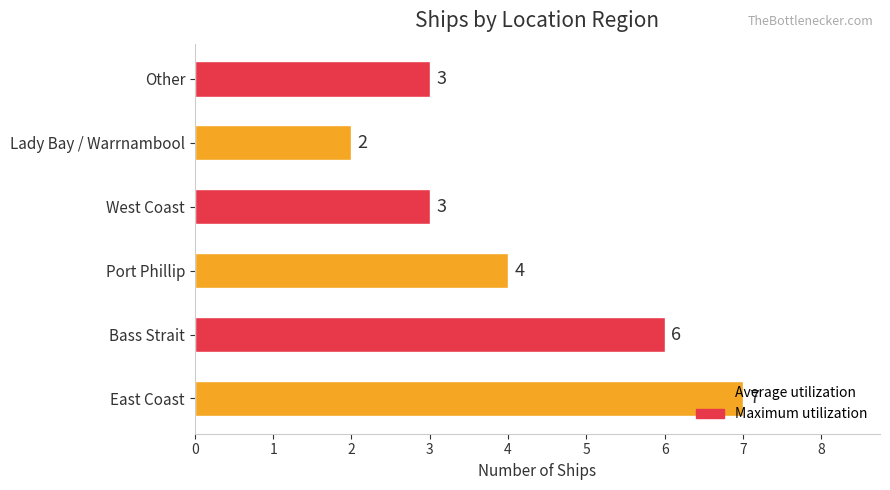

Between Port Phillip and West Coast, which is larger?

Port Phillip